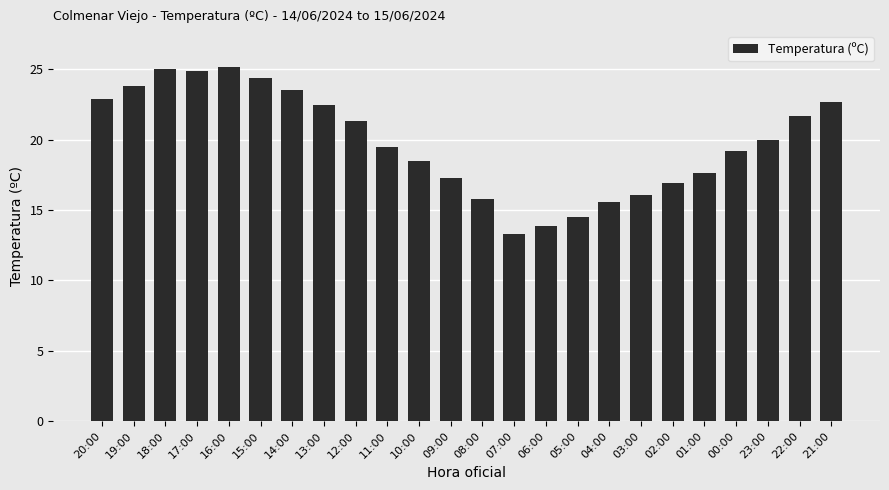

What is the value of the 4th bar from the left?

24.9